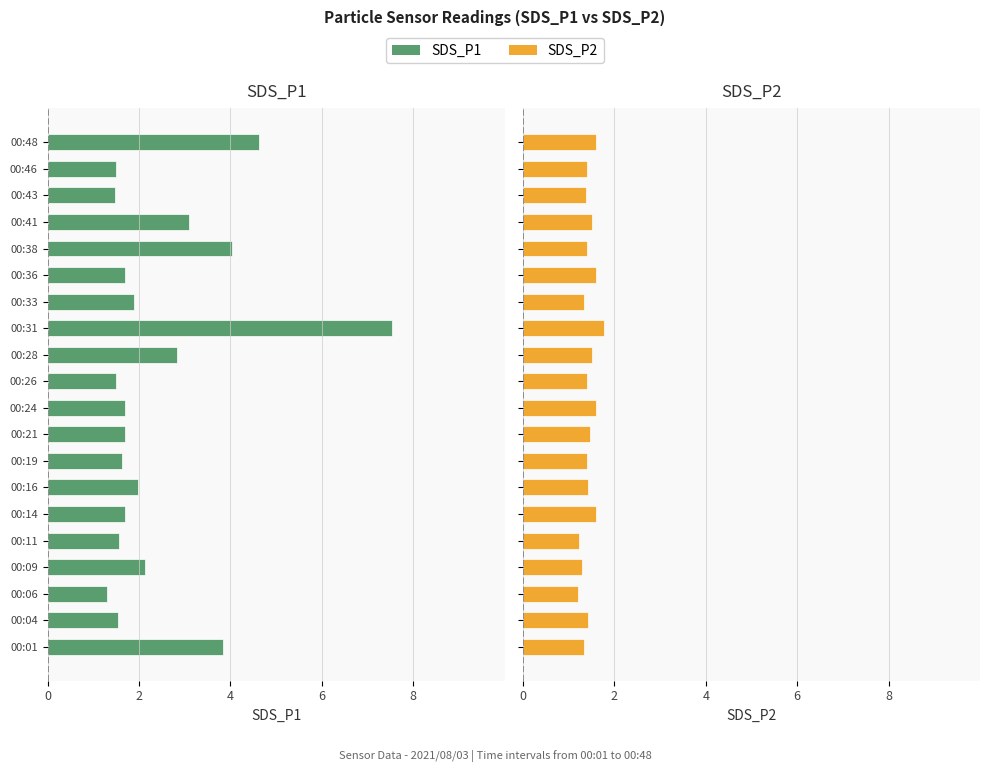

At how many categories does at least one series exceed -5?

20